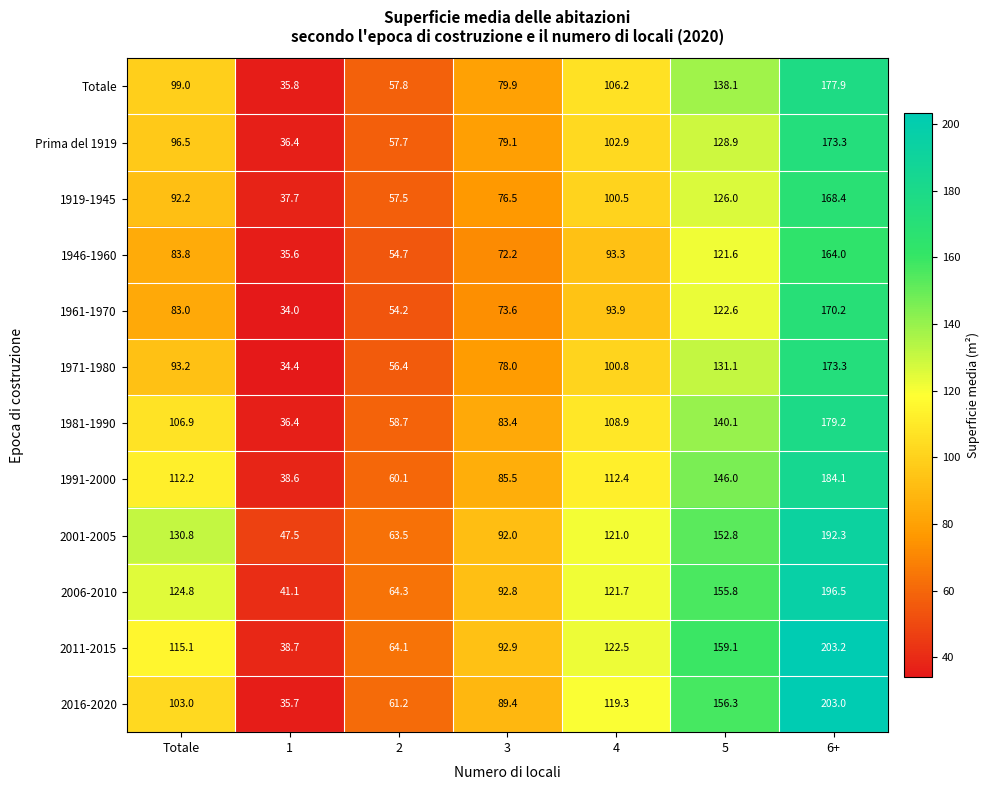

Between 2 and 5, which series saw the biggest shift?

2016-2020